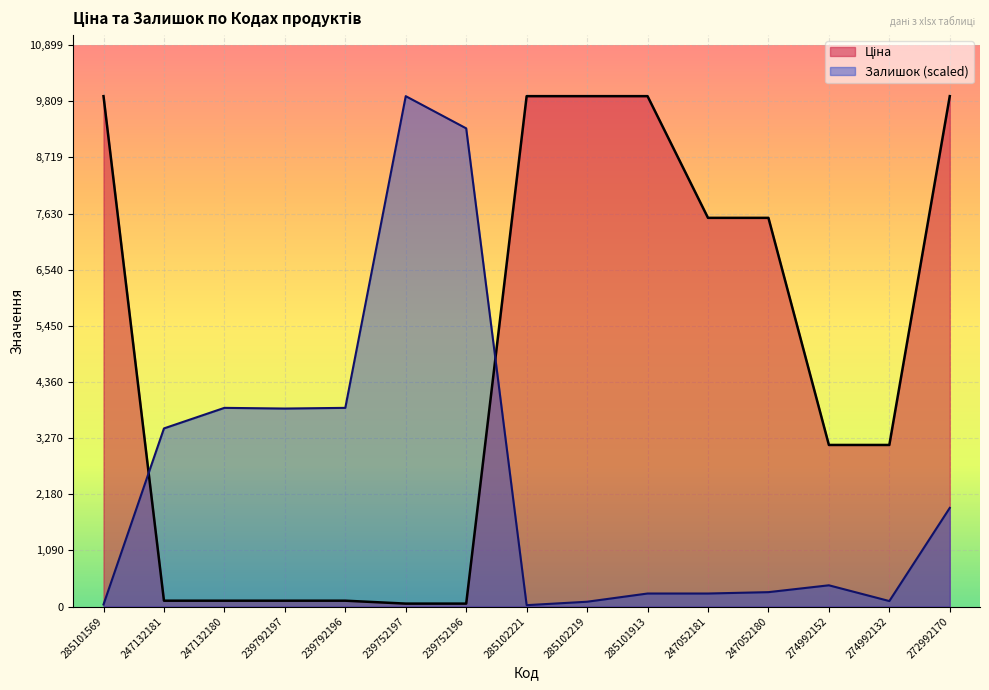

How many values in the Ціна series exceed 3136?

9